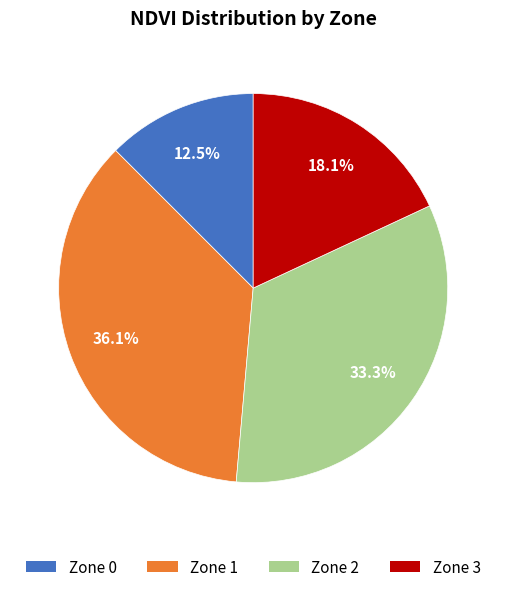

To the nearest percent, what portion does Zone 1 represent?

36%